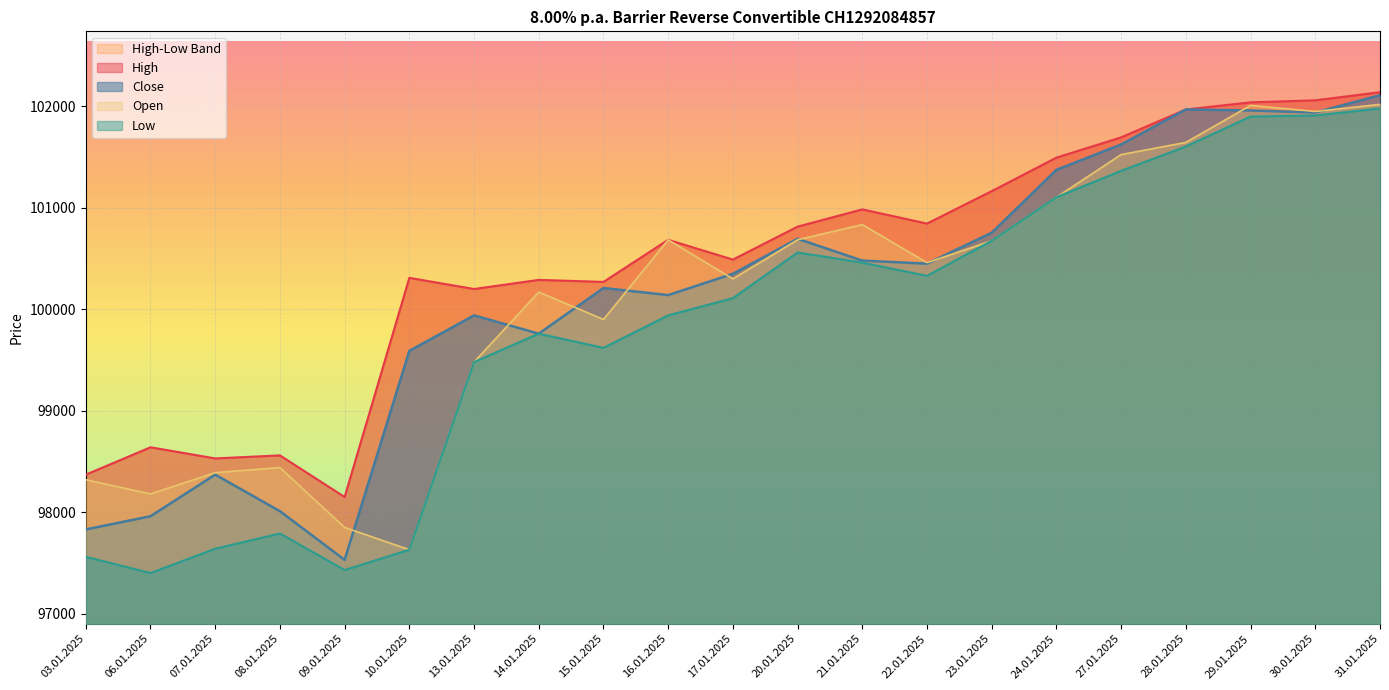

Which category has the lowest value in the Open series?

10.01.2025